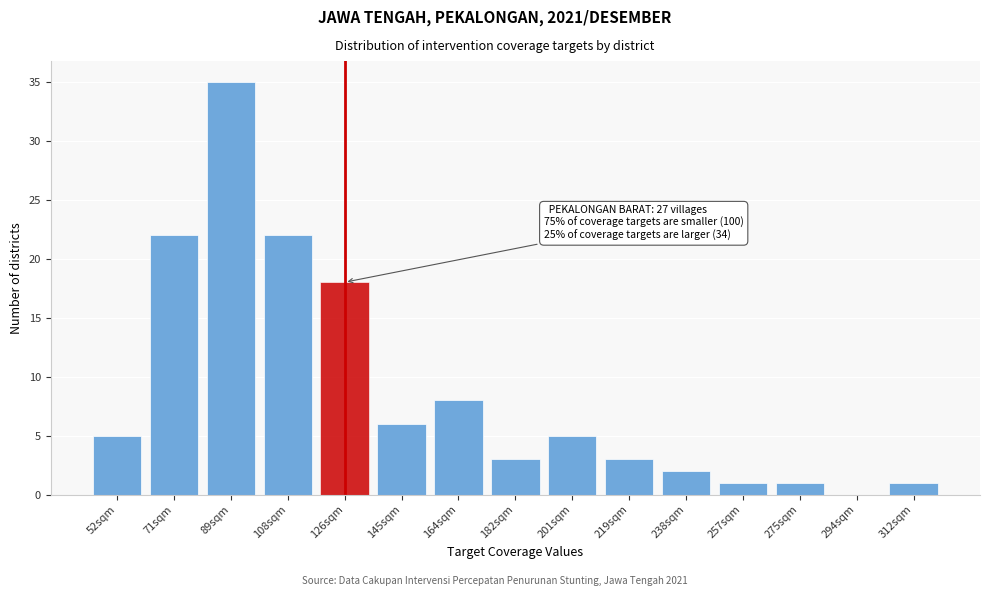

Reading left to right, extract all data points from this chart.

52sqm=5	71sqm=22	89sqm=35	108sqm=22	126sqm=18	145sqm=6	164sqm=8	182sqm=3	201sqm=5	219sqm=3	238sqm=2	257sqm=1	275sqm=1	294sqm=0	312sqm=1